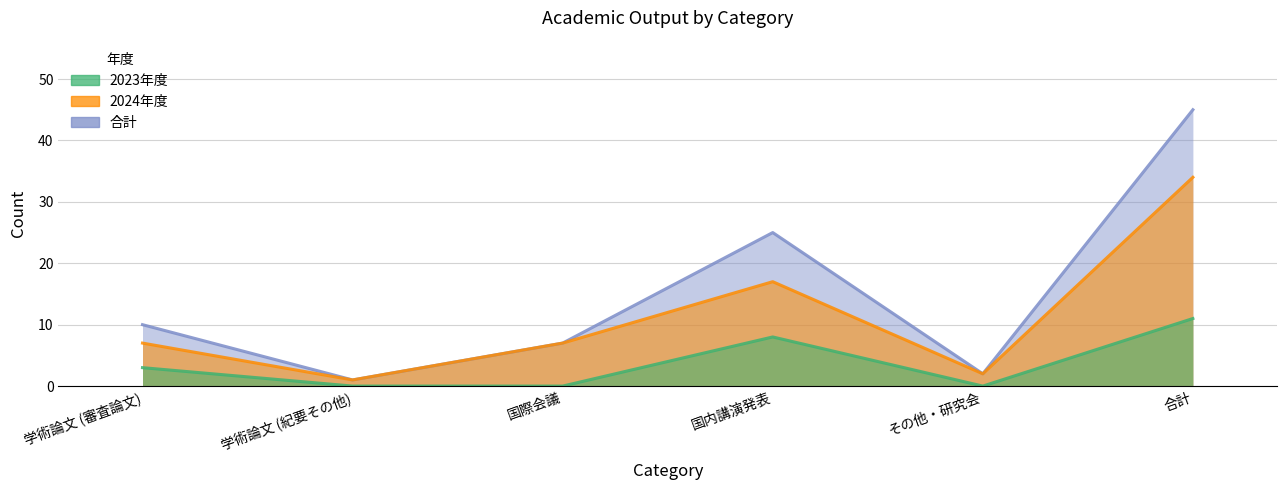

Reading left to right, list all the values displayed in this chart.

2023年度: 3	0	0	8	0	11
2024年度: 7	1	7	17	2	34
合計: 10	1	7	25	2	45